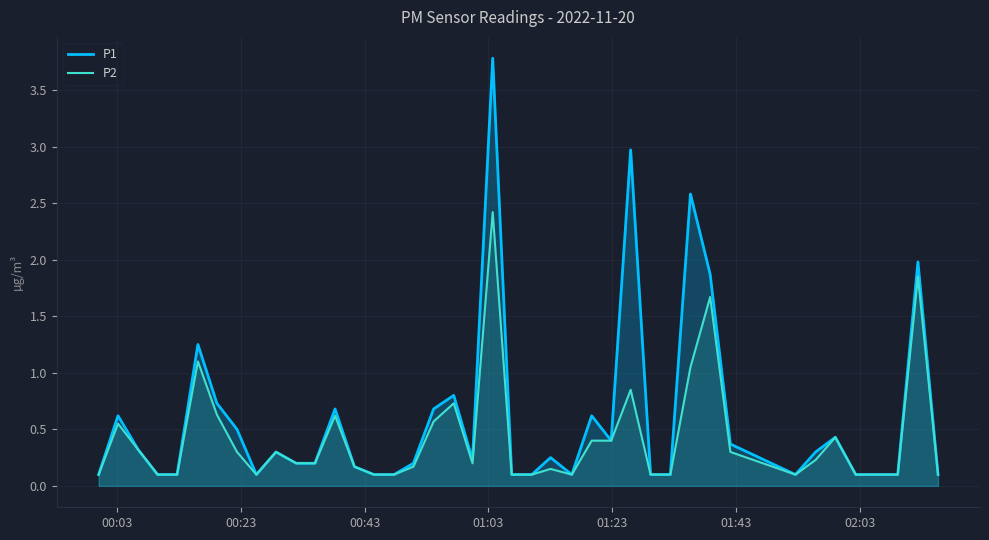

What is the sum of all P1 values?

23.9